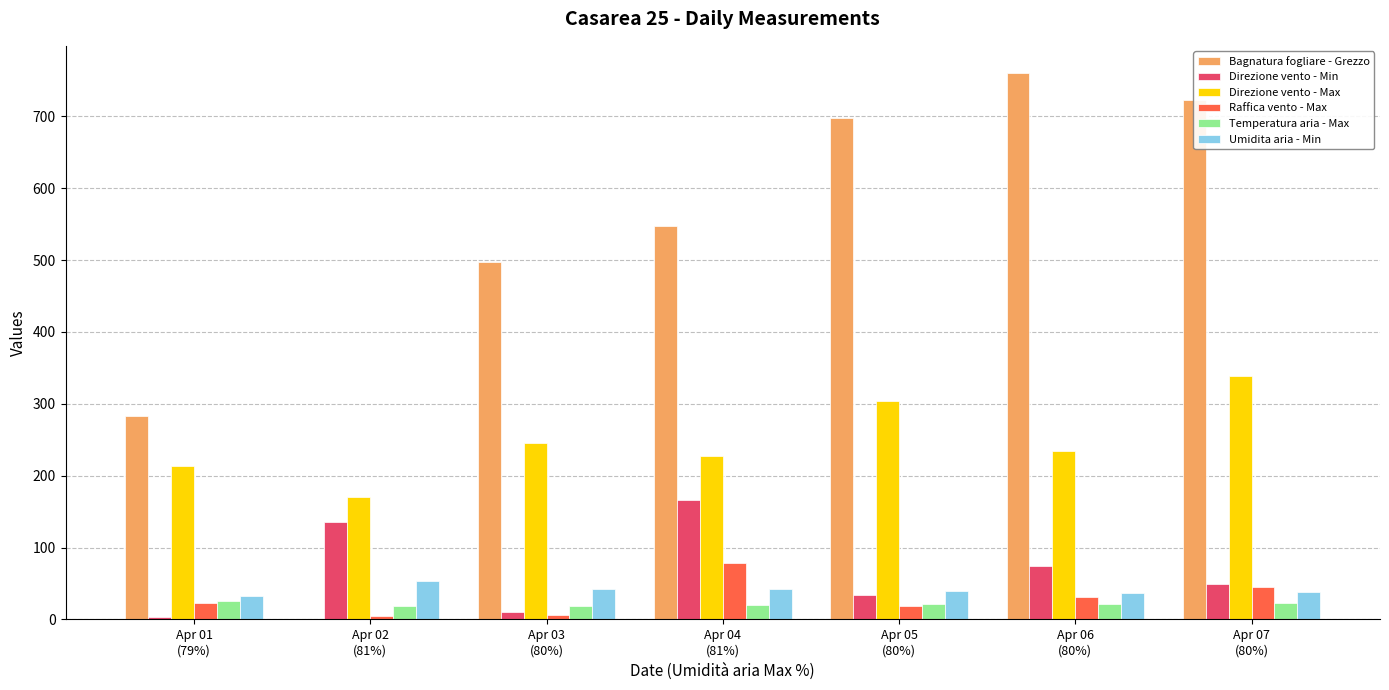

Count the number of categories in the chart.

7